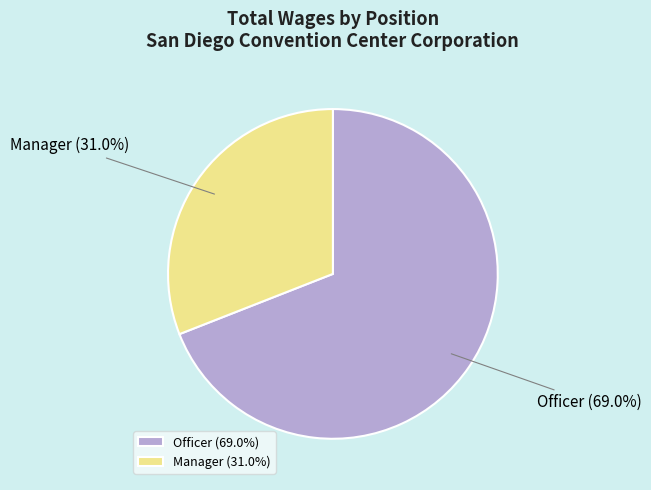

How many slices are in this pie chart?

2